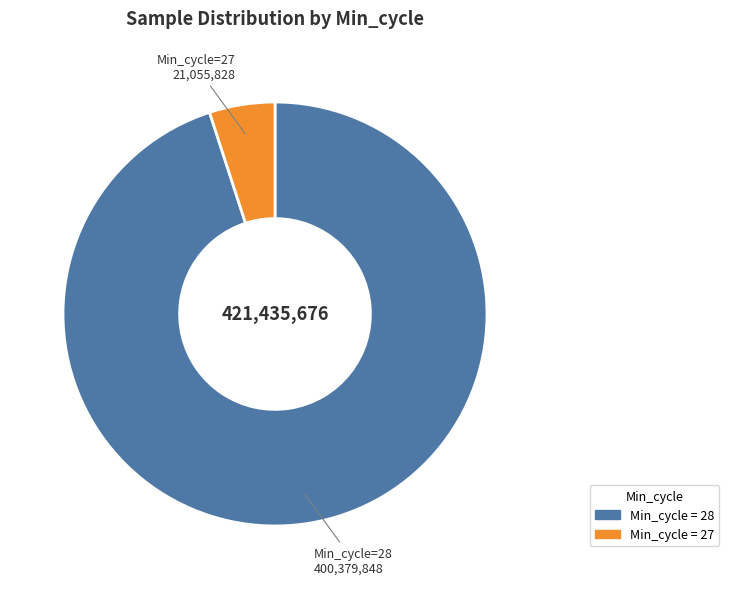

Does any single category account for the majority?

Yes